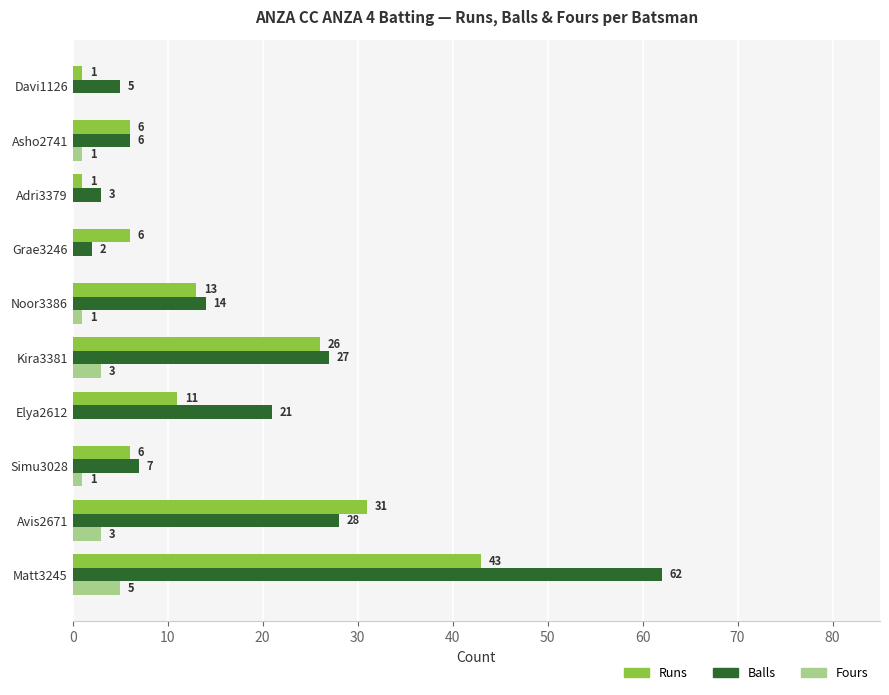

Is the value of Fours at Matt3245 greater than the value of Runs at Davi1126?

Yes